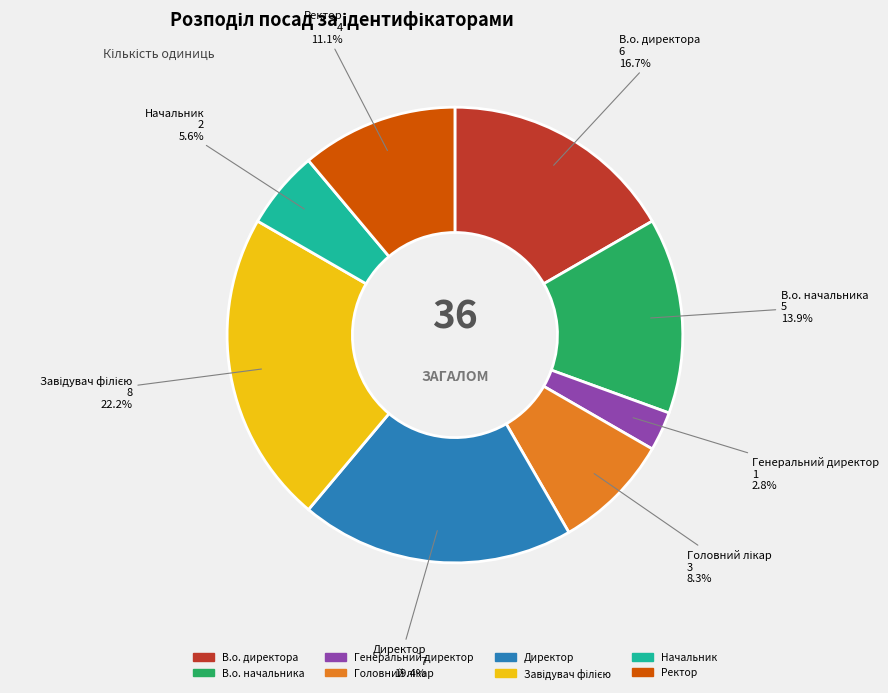

Does any single category account for the majority?

No